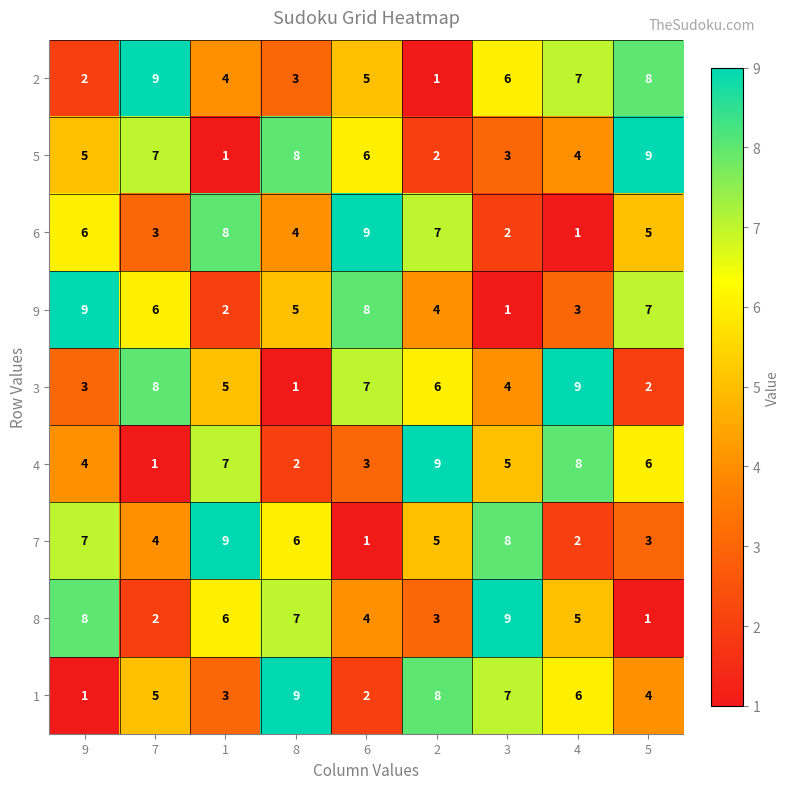

Between 9 and 6, which series saw the biggest shift?

7